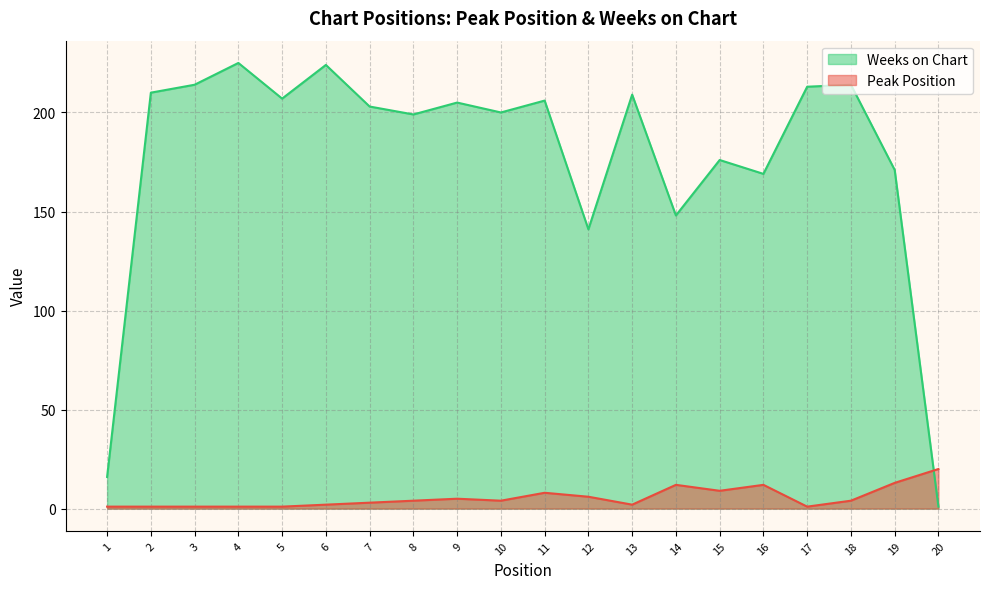

What is the value of the Peak Position point at the 20th from the left?

20